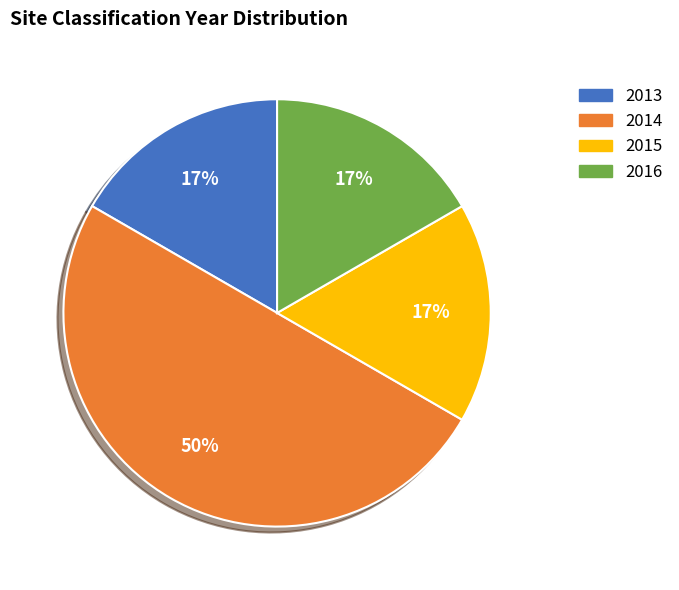

Combined, do 2016 and 2015 account for over 50%?

No